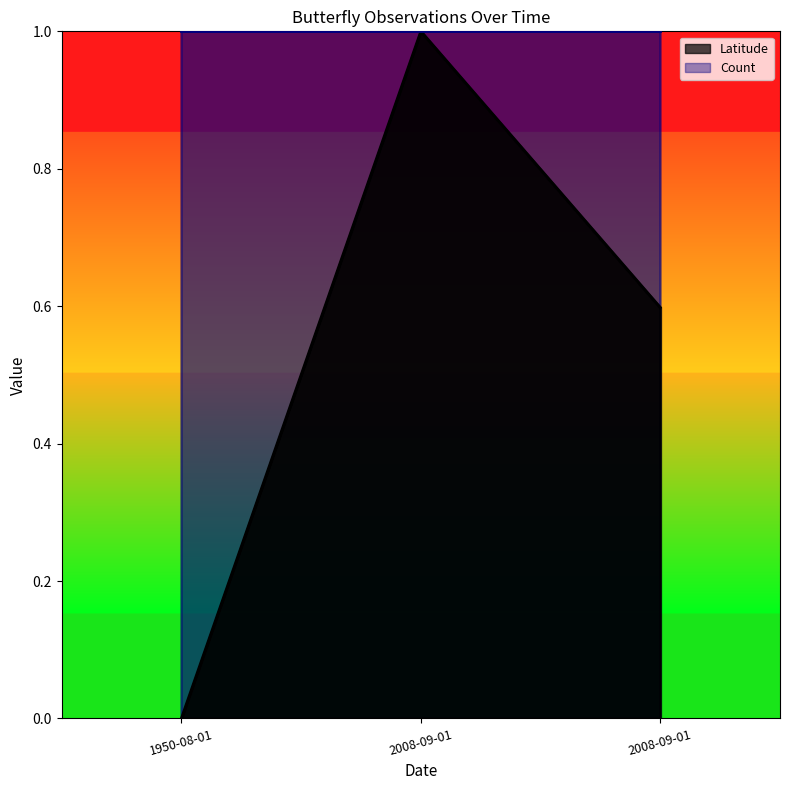

Where is the data nearest to the value 0?

1950-08-01